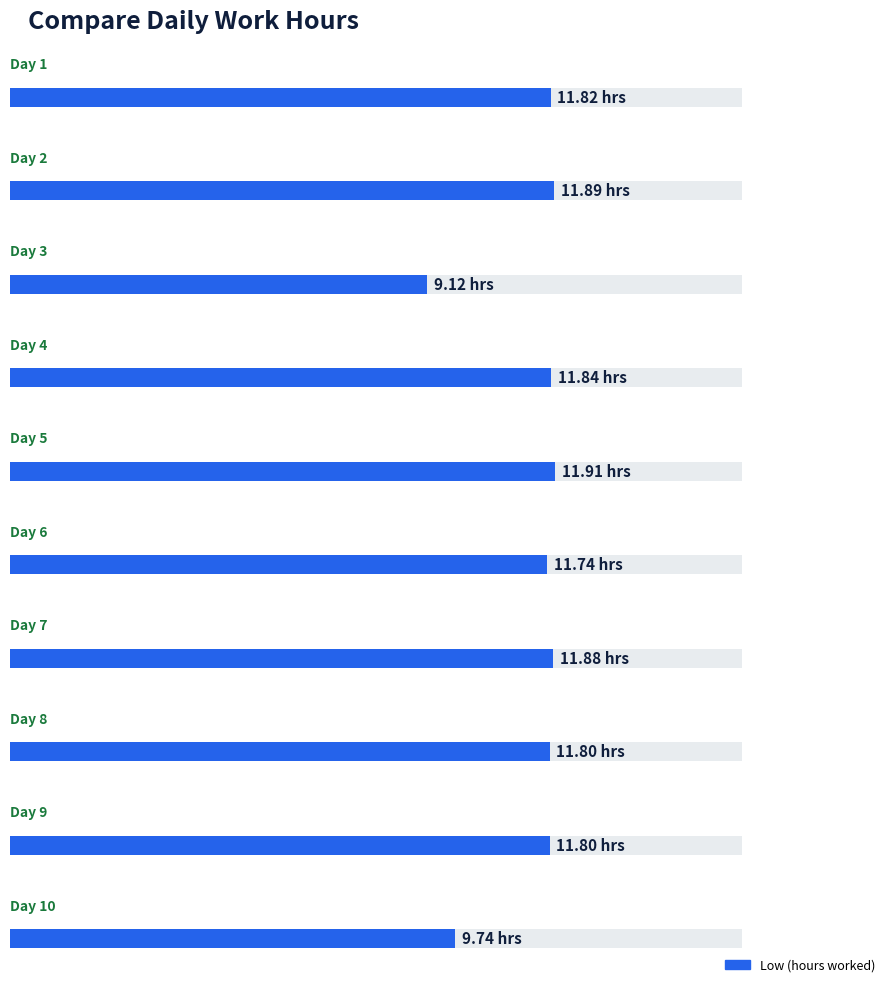

Are the bars horizontal?

Yes